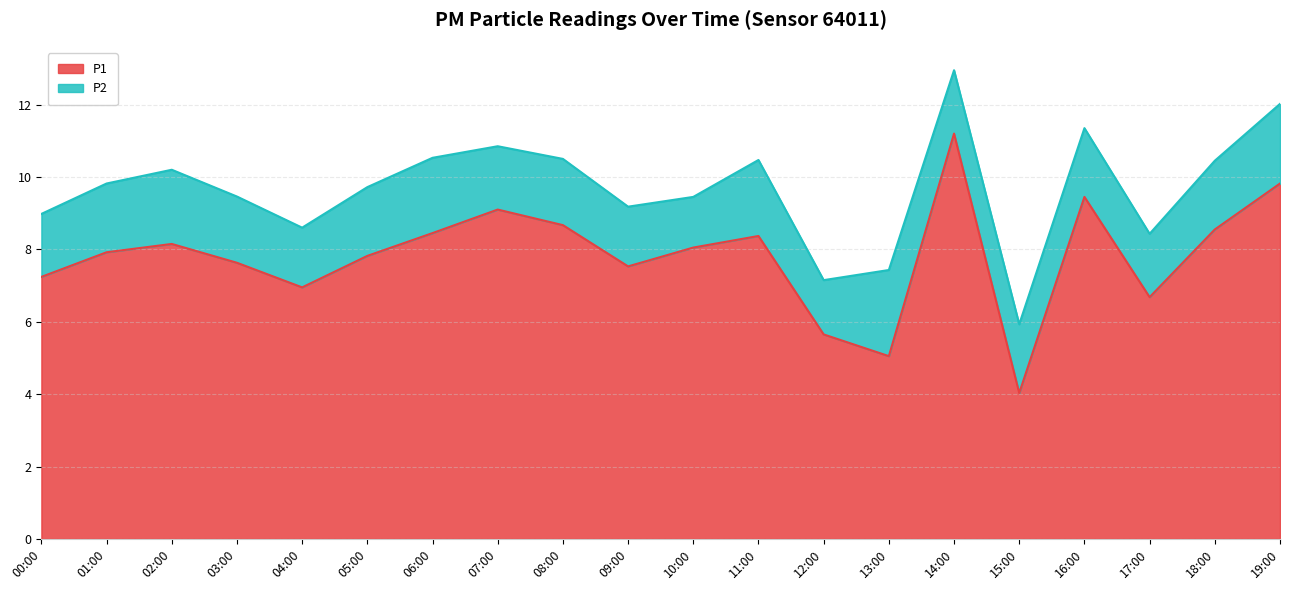

Reading right to left, extract all data points from this chart.

9.8	8.6	6.7	9.4	4.0	11.2	5.0	5.7	8.4	8.1	7.5	8.7	9.1	8.4	7.8	7.0	7.6	8.2	7.9	7.2